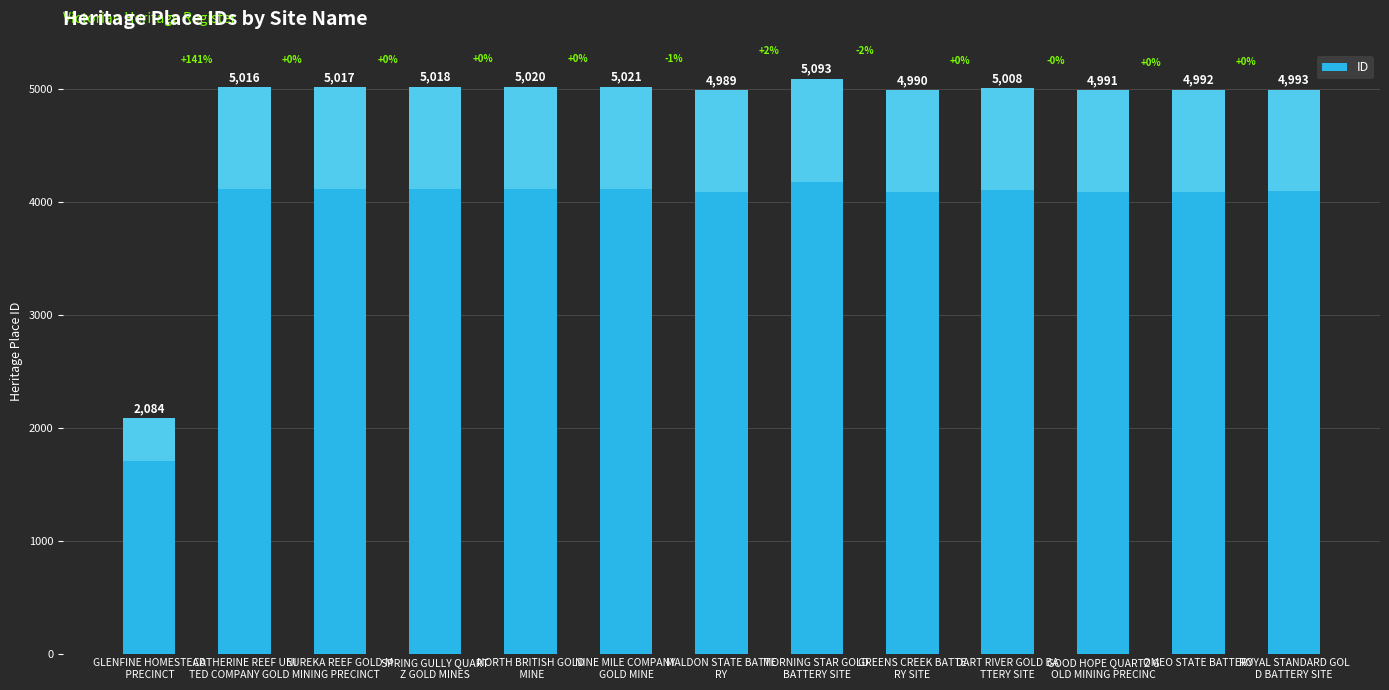

Reading right to left, transcribe all the data shown in this chart.

ROYAL STANDARD GOL
D BATTERY SITE=4993	OMEO STATE BATTERY=4992	GOOD HOPE QUARTZ G
OLD MINING PRECINC=4991	DART RIVER GOLD BA
TTERY SITE=5008	GREENS CREEK BATTE
RY SITE=4990	MORNING STAR GOLD 
BATTERY SITE=5093	MALDON STATE BATTE
RY=4989	NINE MILE COMPANY 
GOLD MINE=5021	NORTH BRITISH GOLD
 MINE=5020	SPRING GULLY QUART
Z GOLD MINES=5018	EUREKA REEF GOLD M
INING PRECINCT=5017	CATHERINE REEF UNI
TED COMPANY GOLD M=5016	GLENFINE HOMESTEAD
 PRECINCT=2084